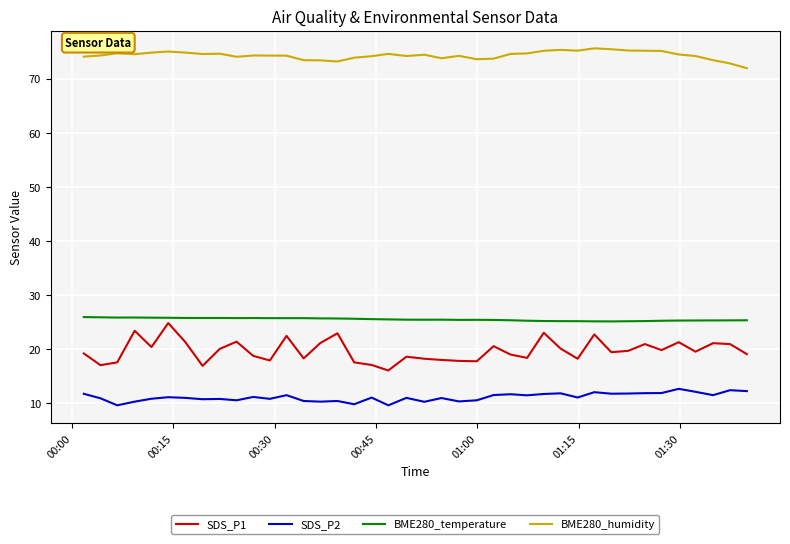

Which series has the largest range (max minus min)?

SDS_P1